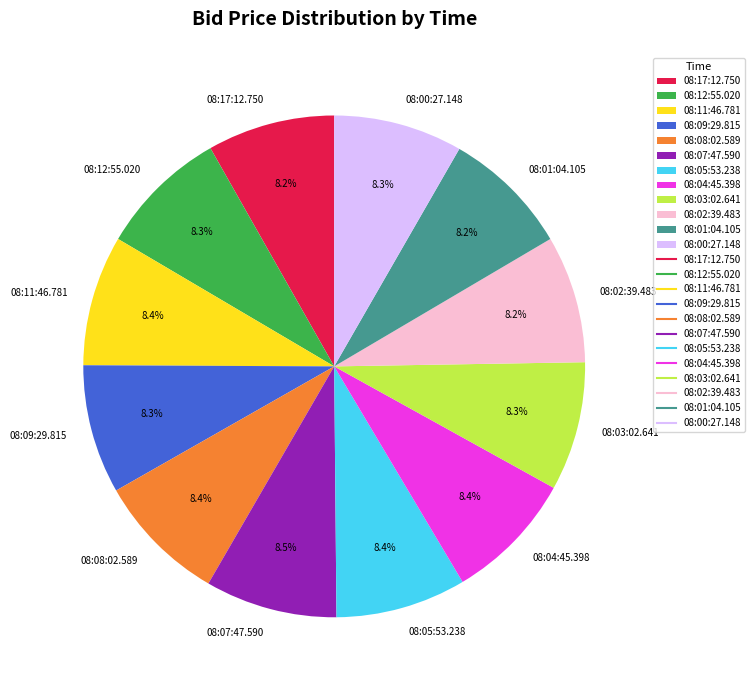

What is the total percentage of 08:09:29.815 and 08:00:27.148?

16.6%